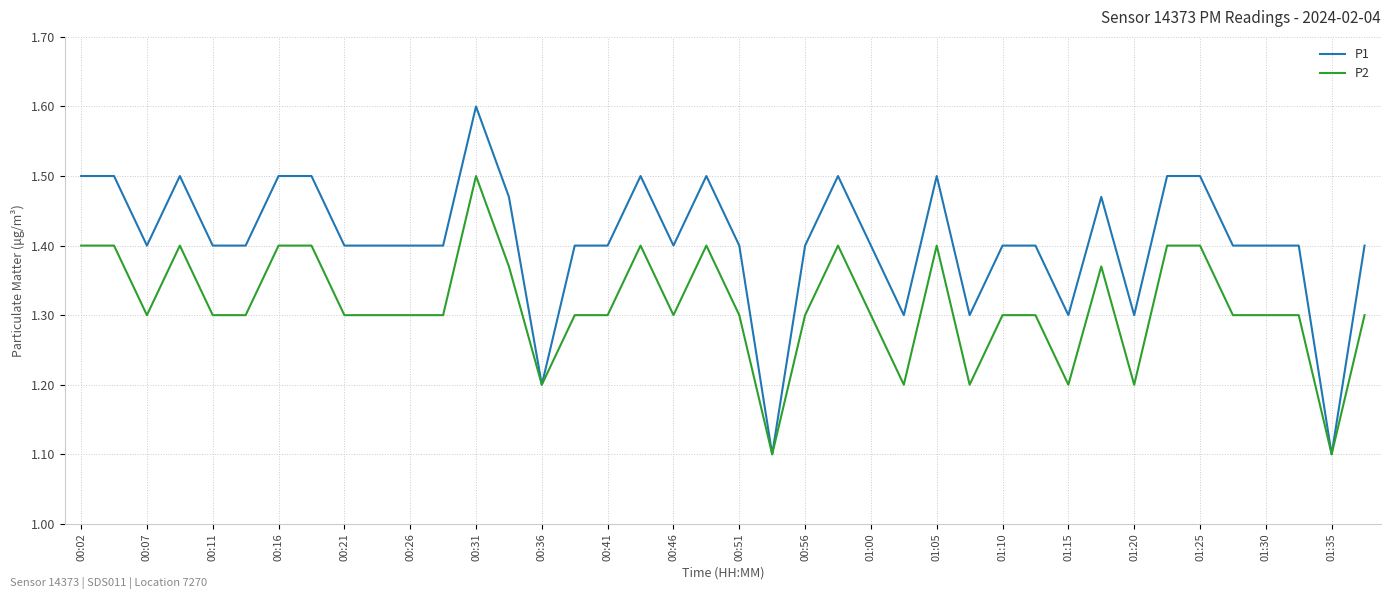

List the series in order of their overall mean, highest first.

P1, P2